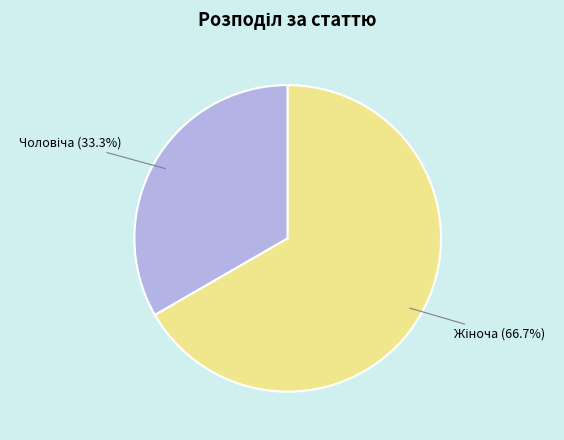

Is there any slice that represents more than half of the pie?

Yes